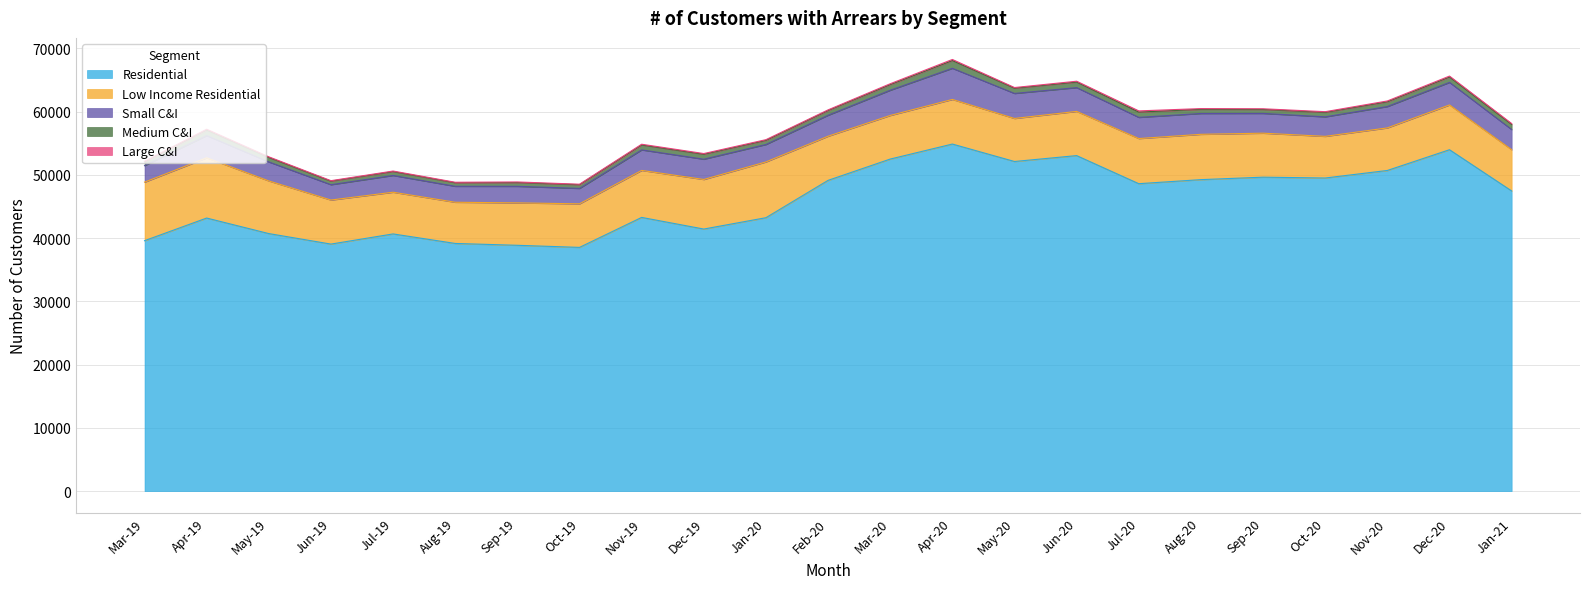

True or false: Low Income Residential has a value of 6961 at Jun-19.

True